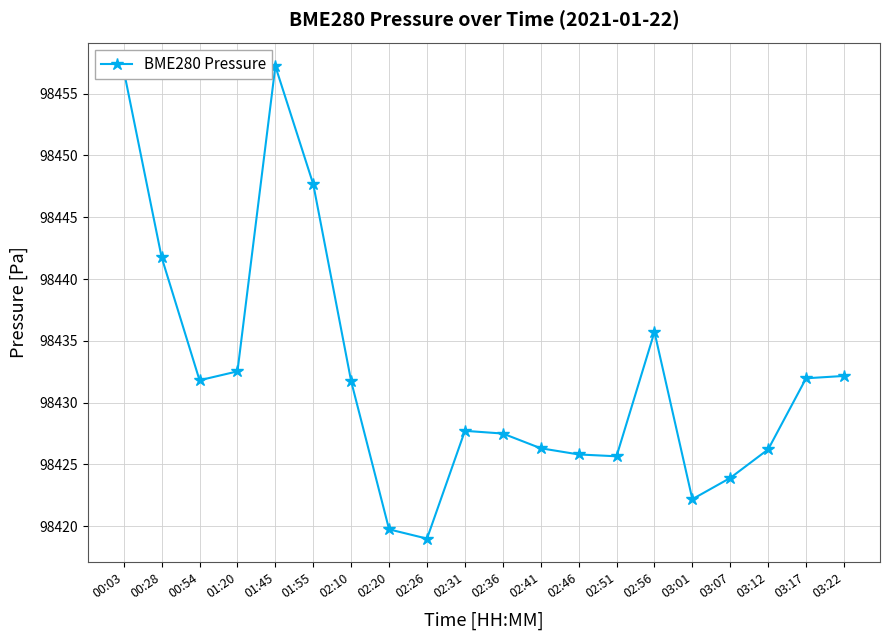

Approximately how many times larger is the value at 00:28 compared to 03:17?

1.0